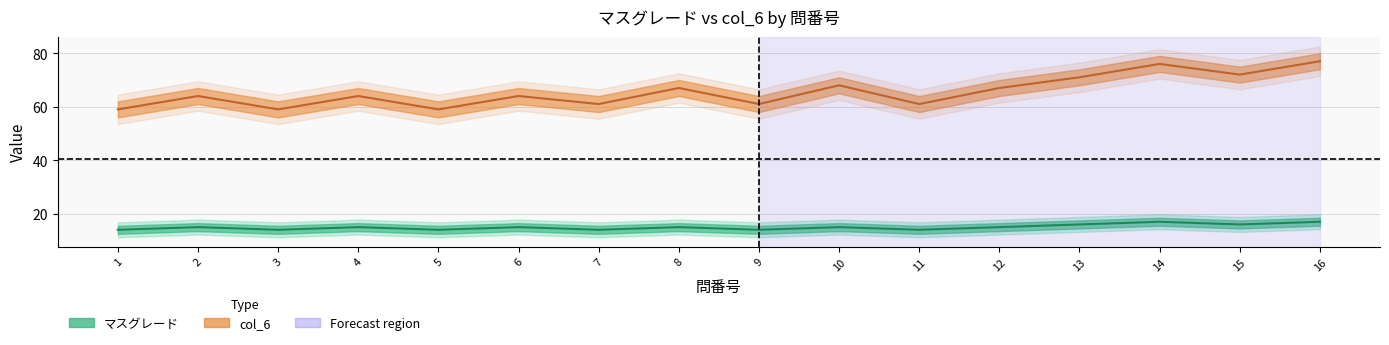

True or false: マスグレード (center) has a value of 4 at 14.

False